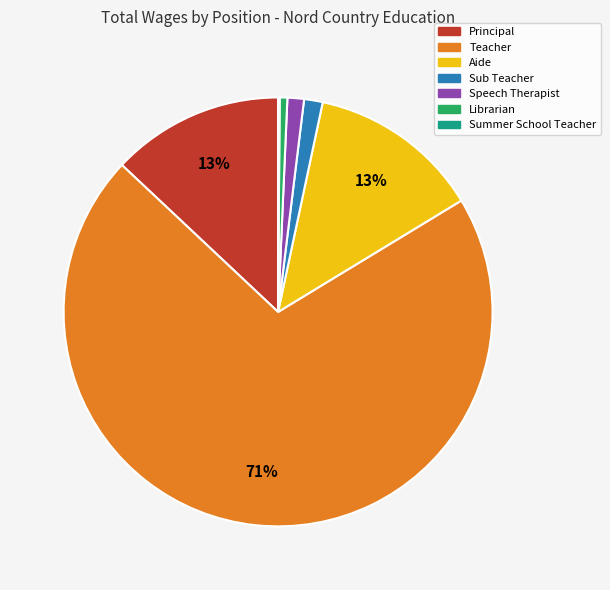

Is it true that Teacher is 71% of the pie?

True